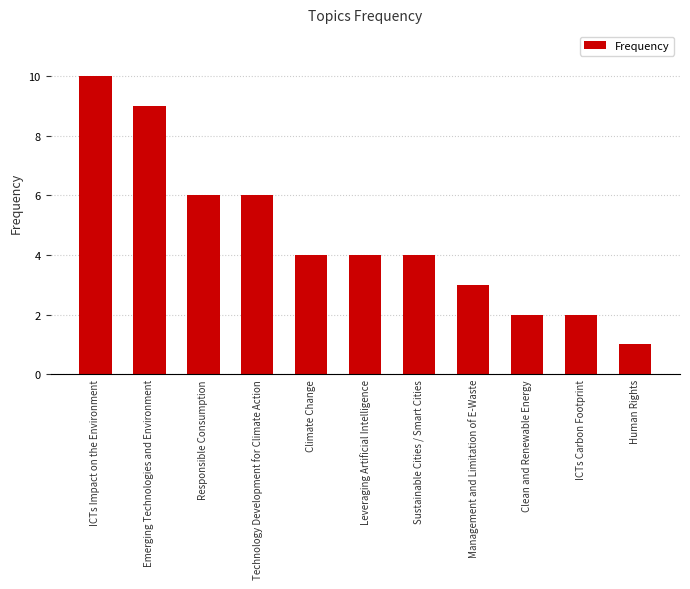

Is it true that the value at Climate Change is 4?

True